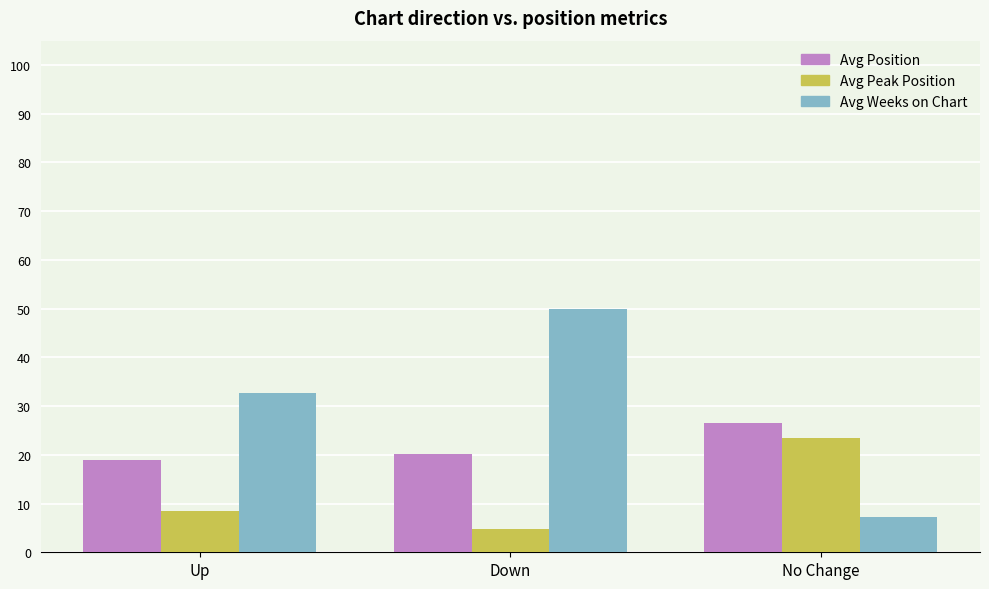

What is the maximum value shown in the chart?

50.0